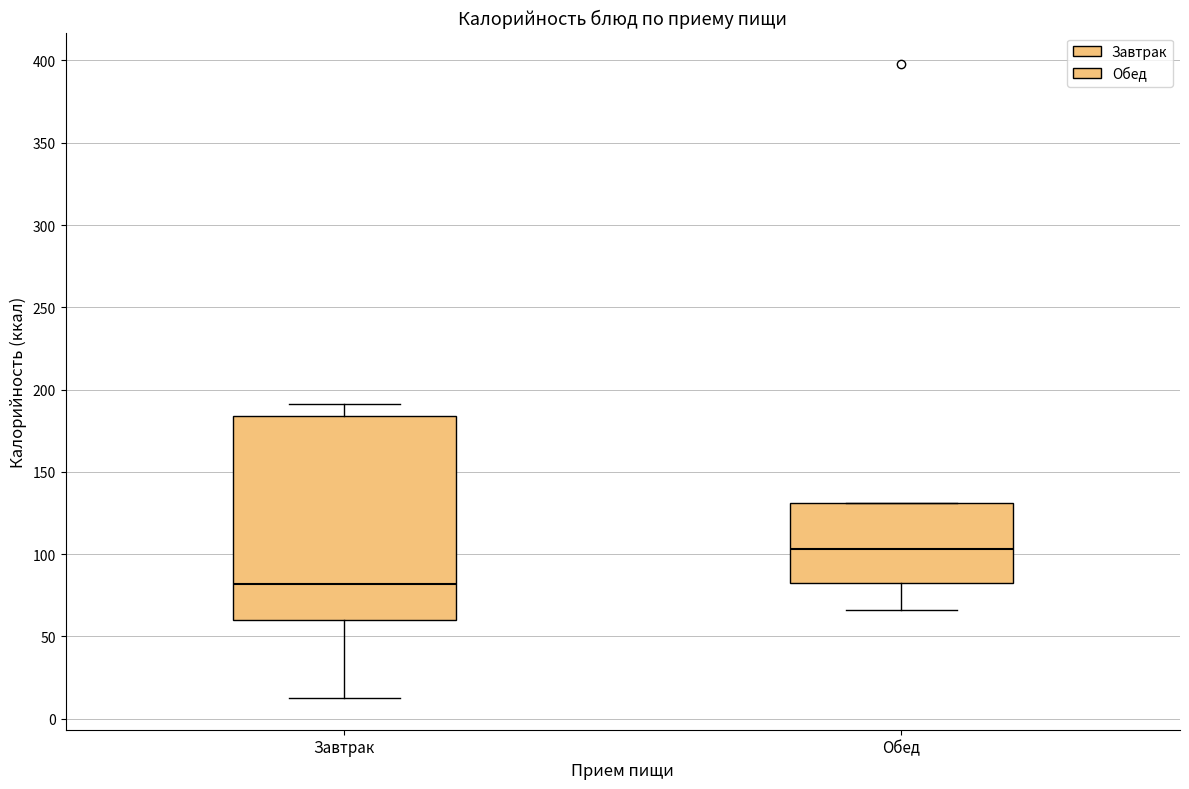

Reading left to right, transcribe this box plot: for each box, give where its median line is, the range the box spans, and where its two whiskers end, as read against the y-axis. The values are not printed on the chart, so give them approximately, as read against the axis.

Завтрак: median 80, box 60 to 185, whiskers 15 to 190
Обед: median 105, box 80 to 130, whiskers 65 to 130